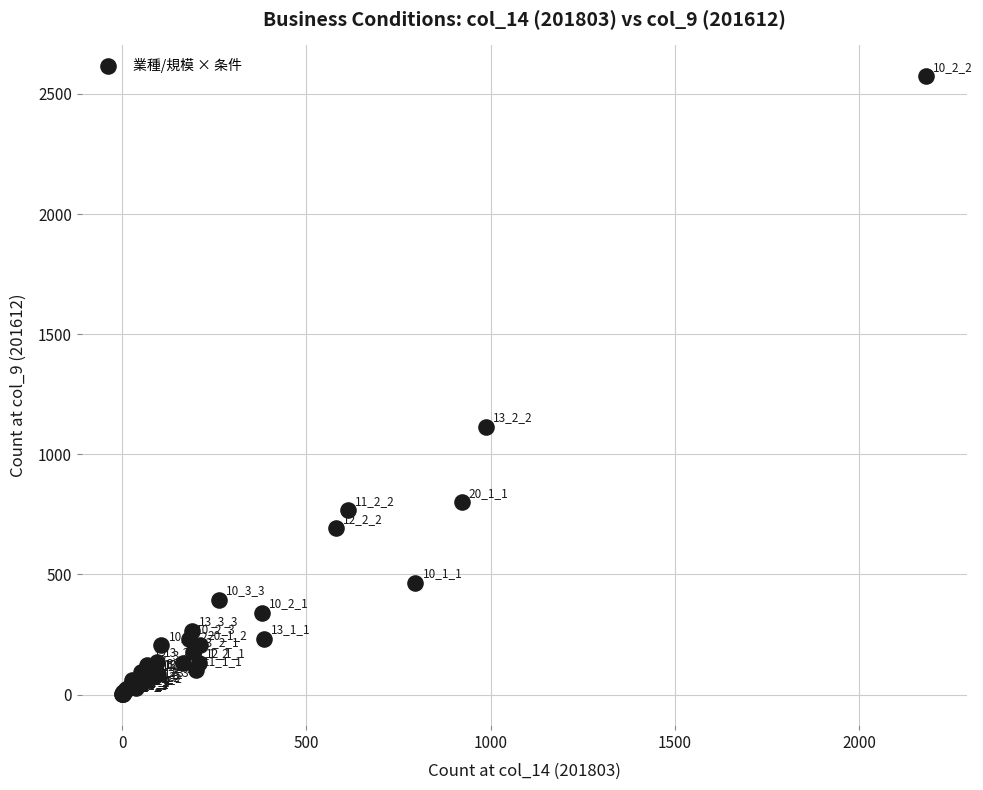

What Y value in the scatter plot is closest to 1287?

1115